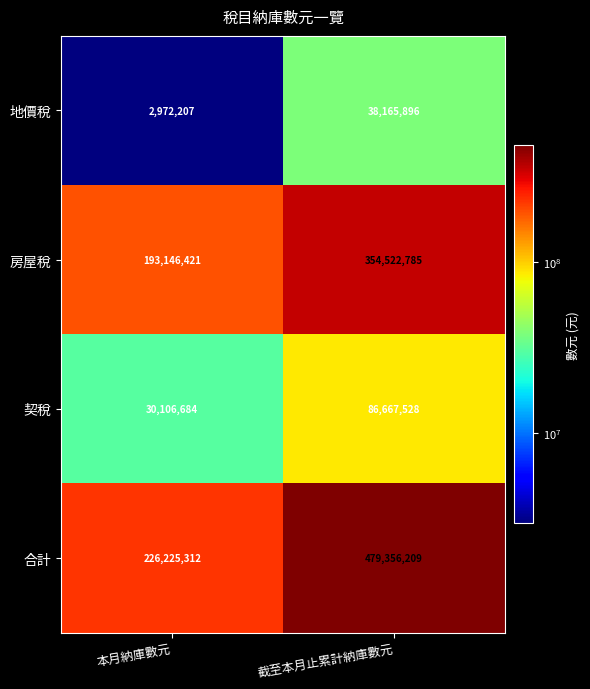

What is the sum of all 地價稅 values?

41138103